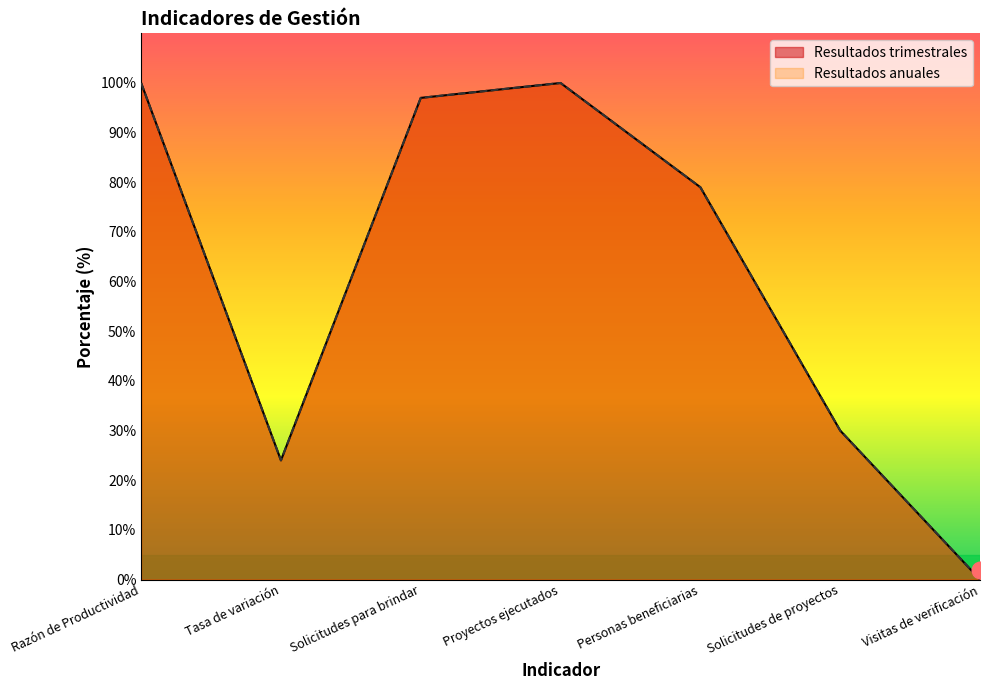

What is the difference between the Resultados anuales values at Proyectos ejecutados and Visitas de verificación?

100